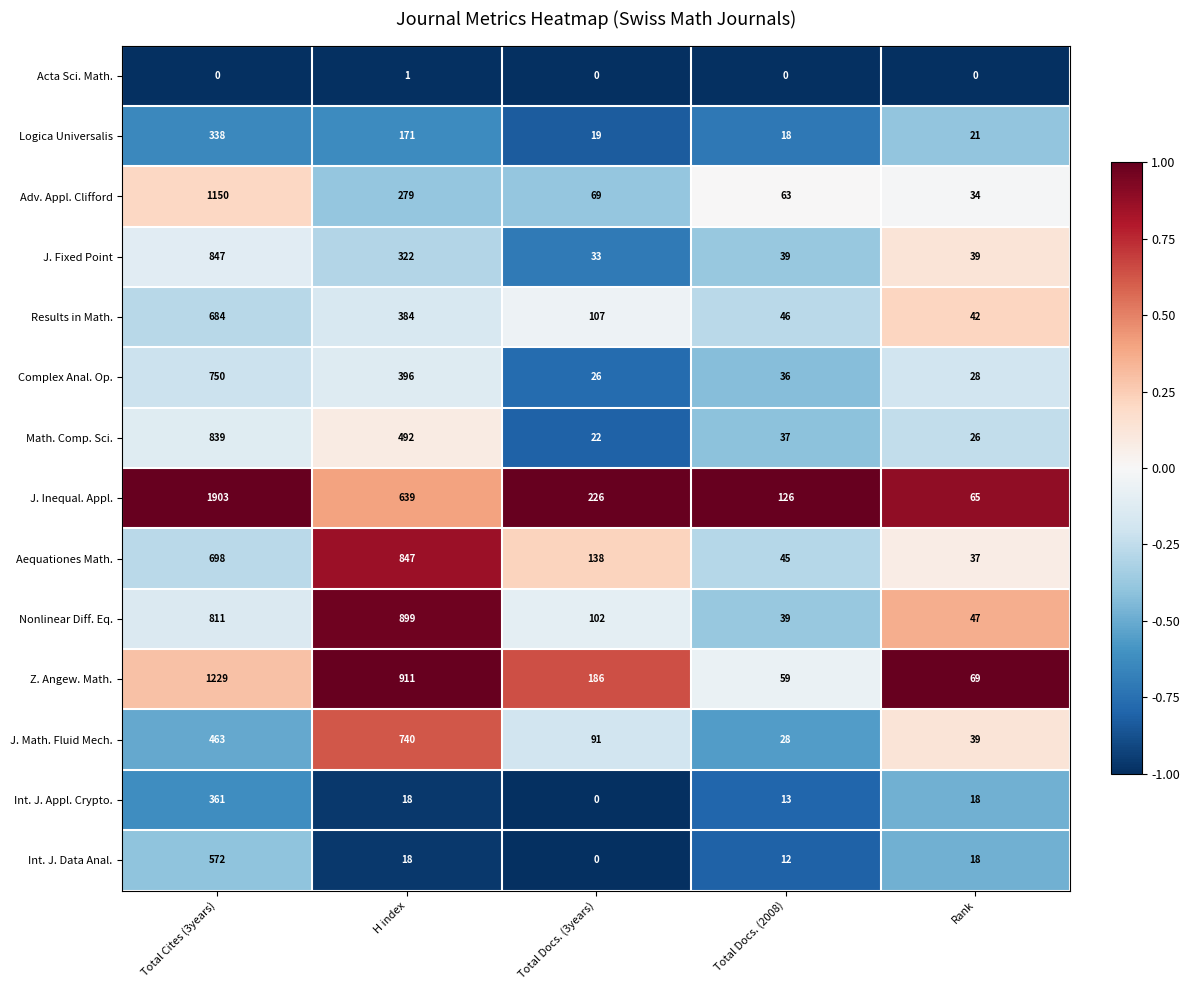

Rank the series at Total Cites (3years) from highest to lowest value.

J. Inequal. Appl., Z. Angew. Math., Adv. Appl. Clifford, J. Fixed Point, Math. Comp. Sci., Nonlinear Diff. Eq., Complex Anal. Op., Aequationes Math., Results in Math., Int. J. Data Anal., J. Math. Fluid Mech., Int. J. Appl. Crypto., Logica Universalis, Acta Sci. Math.